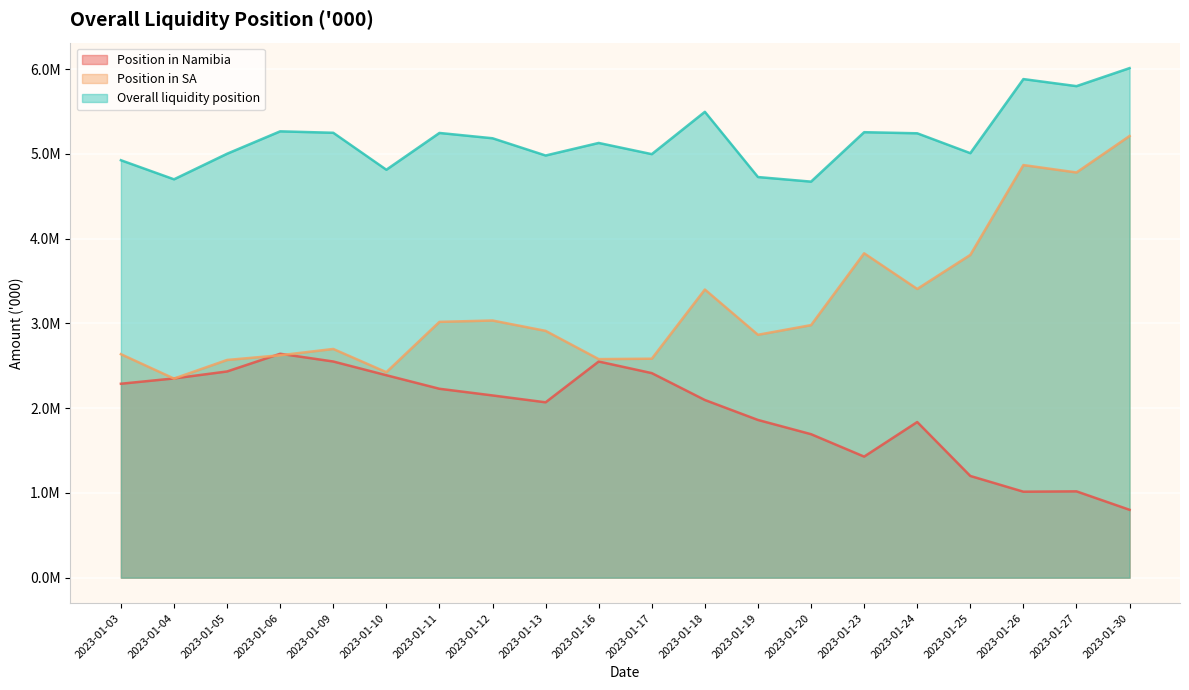

Which series changed the most between 2023-01-09 and 2023-01-25?

Position in Namibia